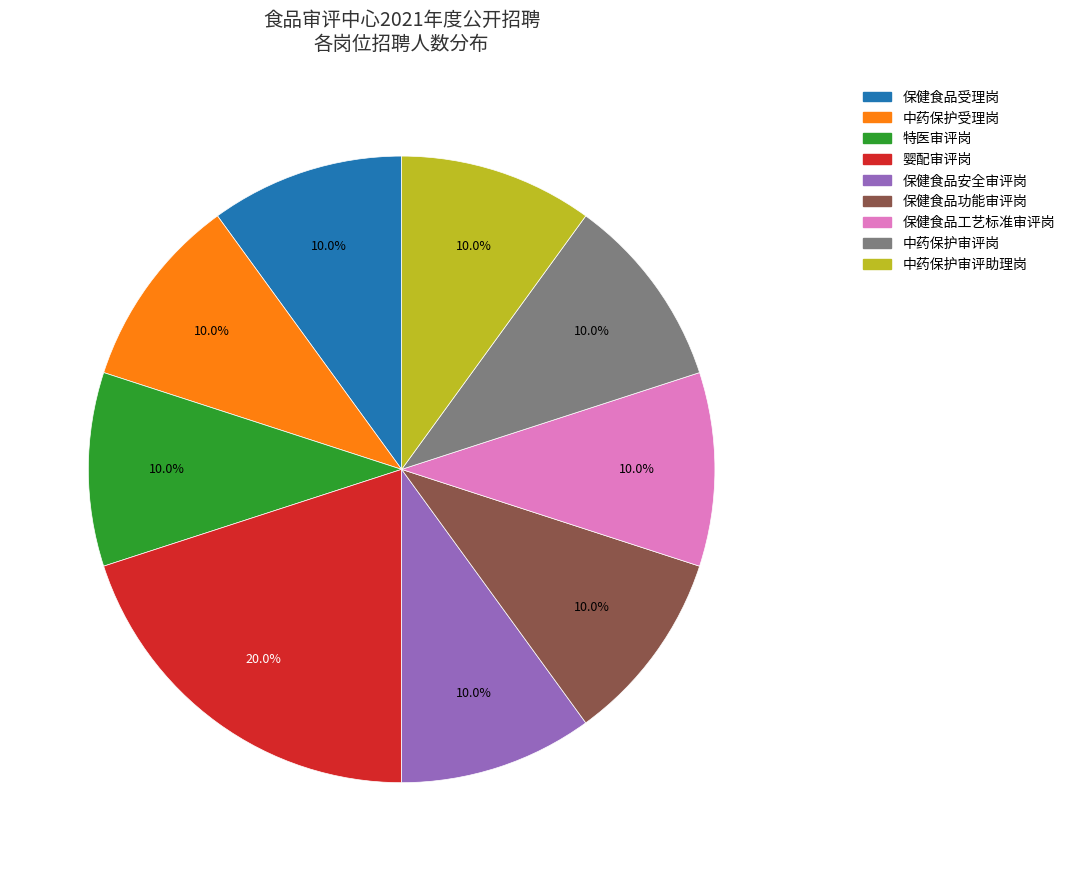

To the nearest percent, what portion does 特医审评岗 represent?

10%